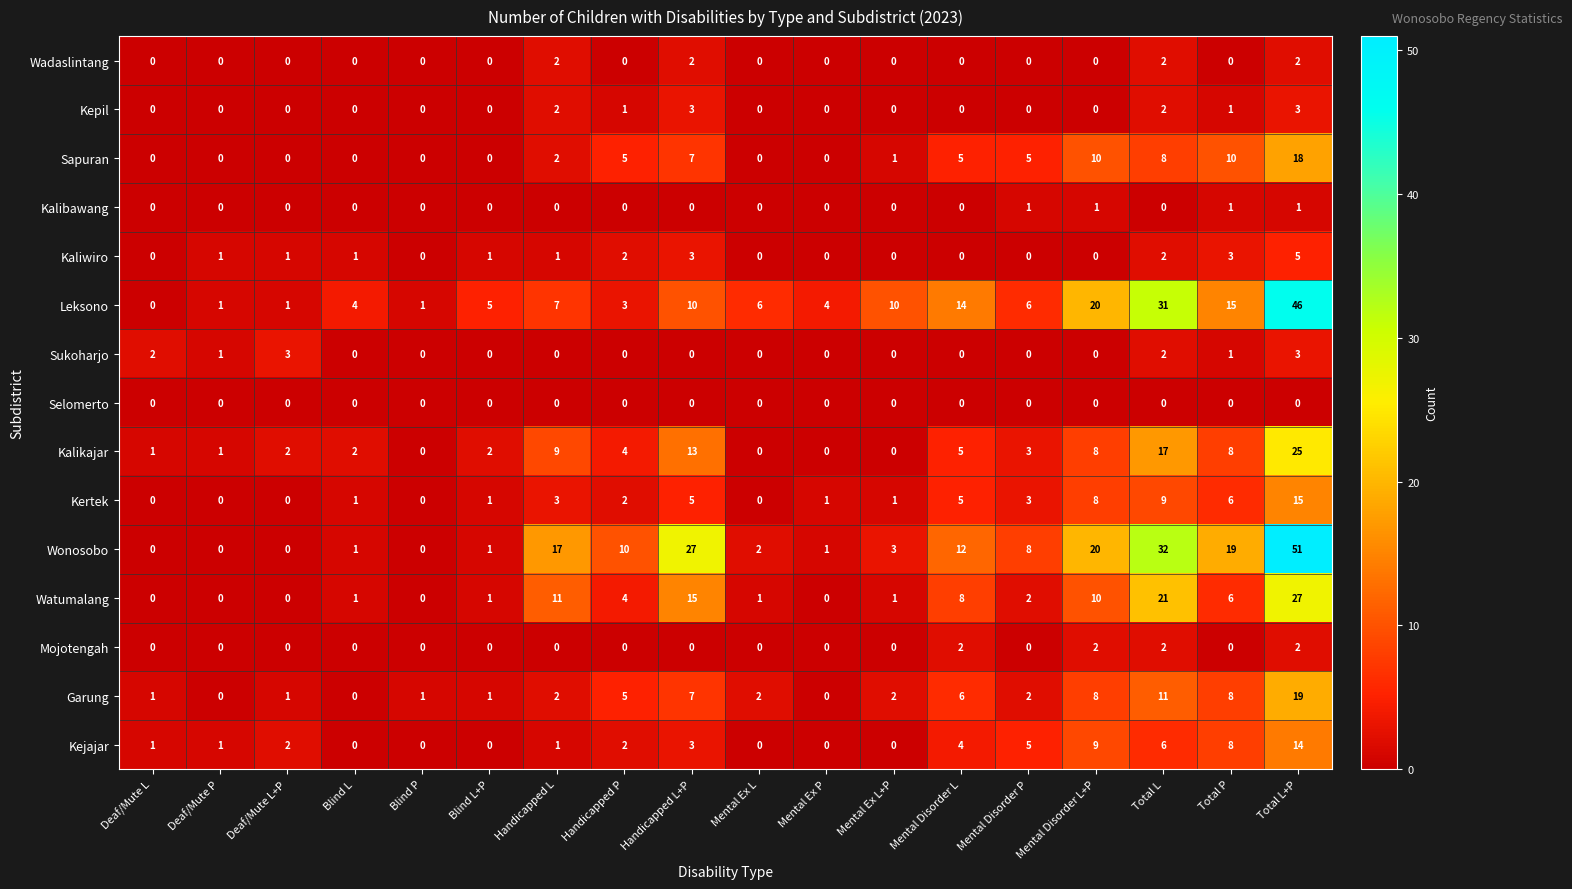

Which category has the highest value across all series?

Total L+P